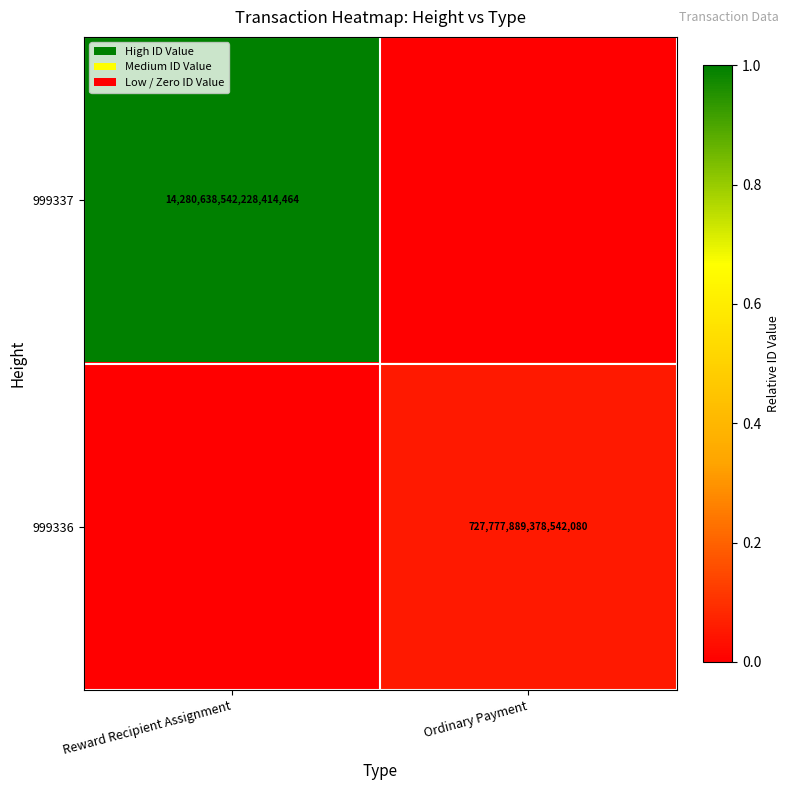

The 999337 series shows 24679040735770828800 at Reward Recipient Assignment. True or false?

False